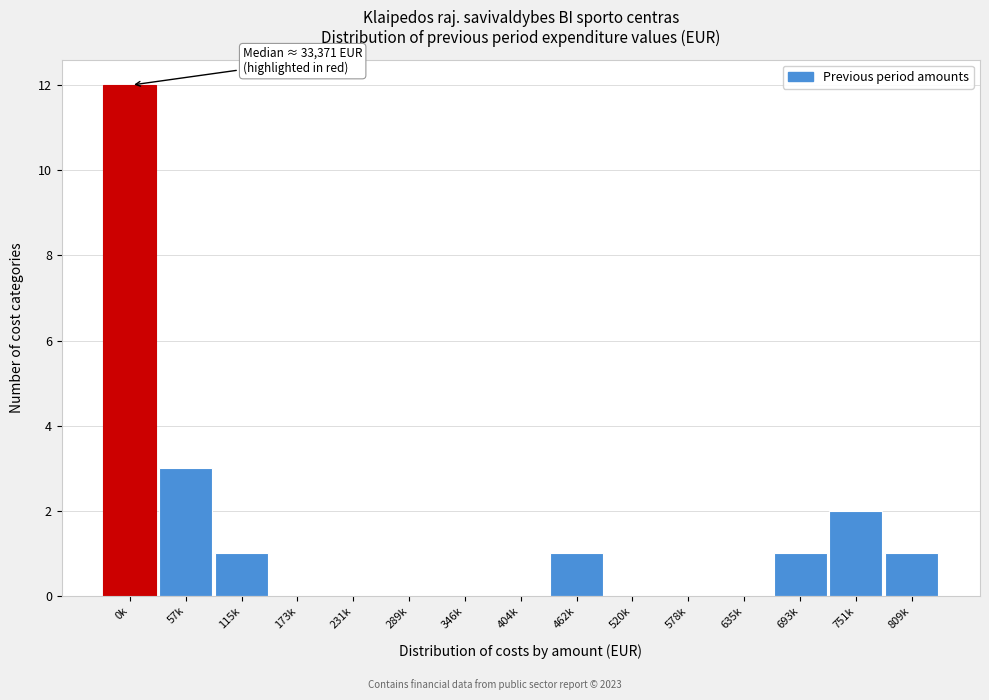

Reading left to right, extract all data points from this chart.

0k=12	57k=3	115k=1	173k=0	231k=0	289k=0	346k=0	404k=0	462k=1	520k=0	578k=0	635k=0	693k=1	751k=2	809k=1